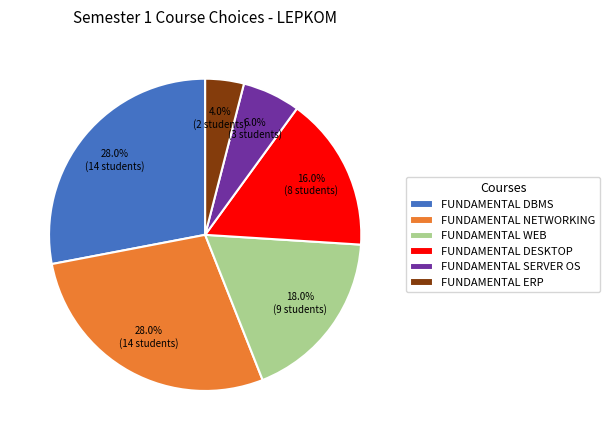

Combined, what portion of the pie is FUNDAMENTAL DESKTOP and FUNDAMENTAL SERVER OS?

22.0%